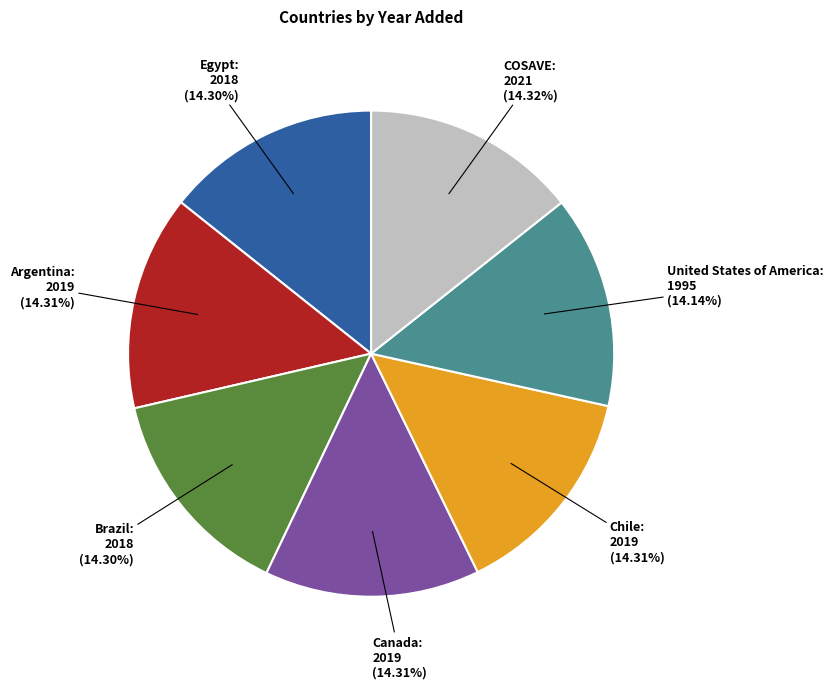

Does any single category account for the majority?

No